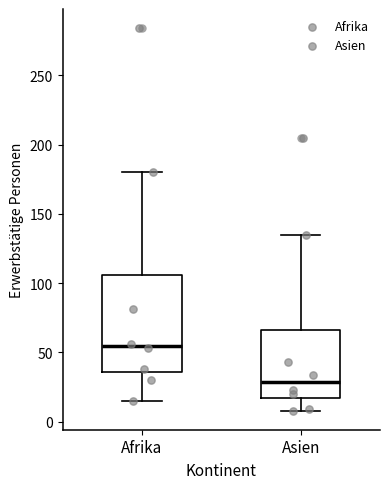

Reading left to right, read every box against the y-axis: the position of its median line, the range the box covers, and the ends of its whiskers. The values are not printed on the chart, so give them approximately, as read against the axis.

Afrika: median 55, box 35 to 105, whiskers 15 to 180
Asien: median 30, box 15 to 65, whiskers 10 to 135